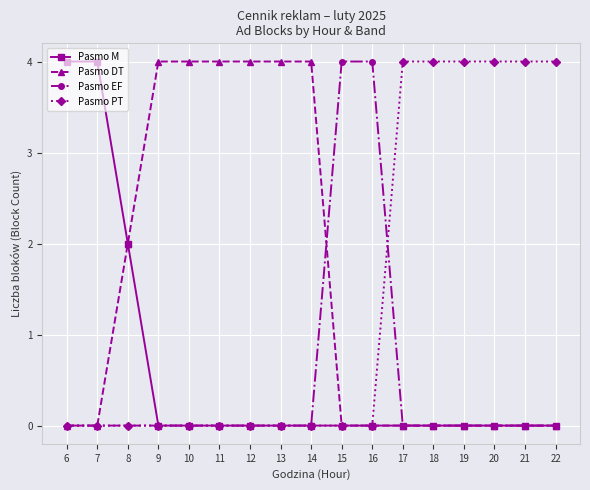

The Pasmo M series shows 2 at 20. True or false?

False